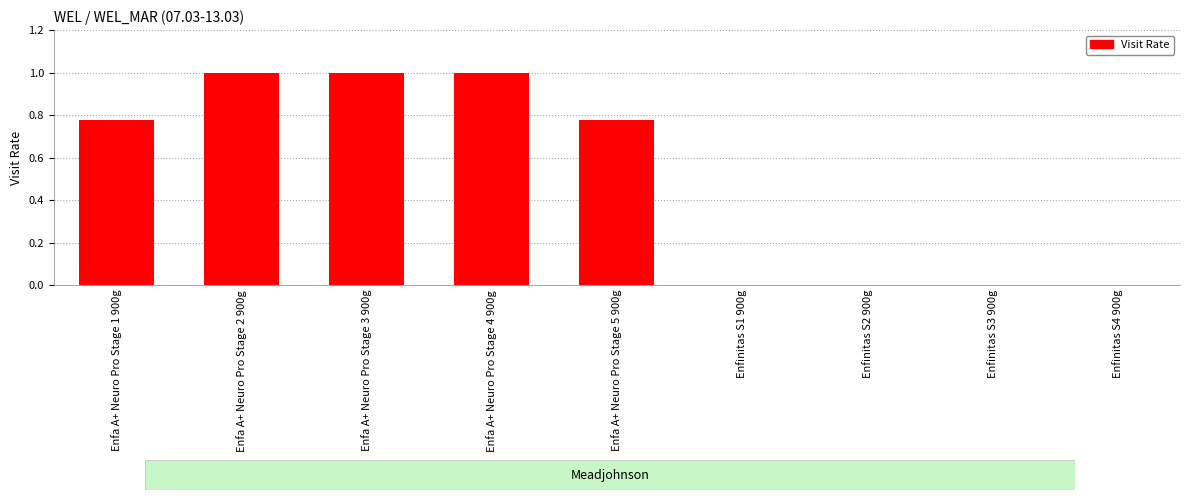

Between Enfinitas S2 900g and Enfa A+ Neuro Pro Stage 1 900g, which is larger?

Enfa A+ Neuro Pro Stage 1 900g